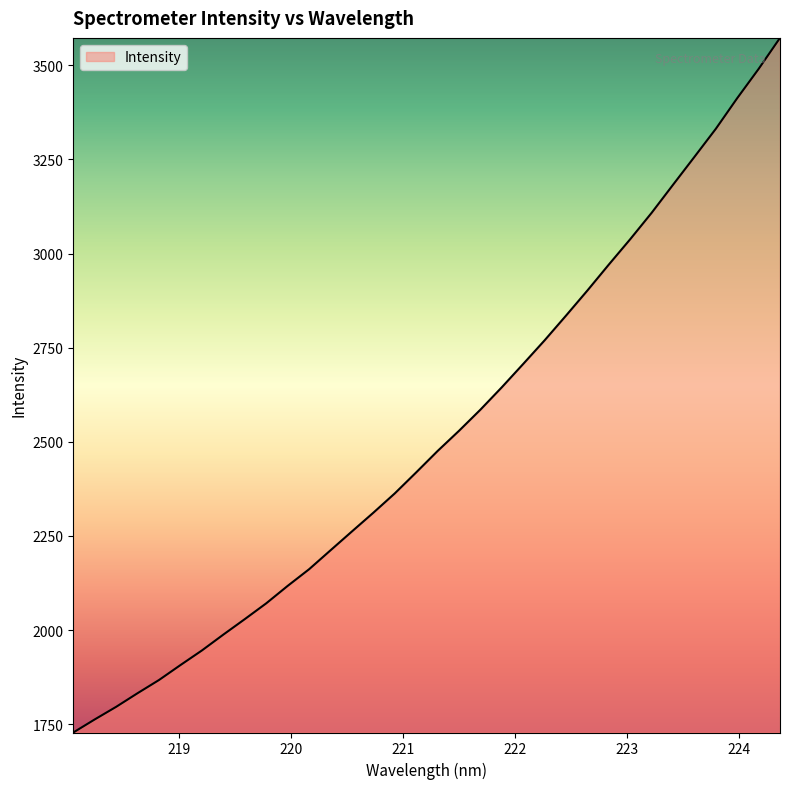

What is the smallest value displayed?

1727.8